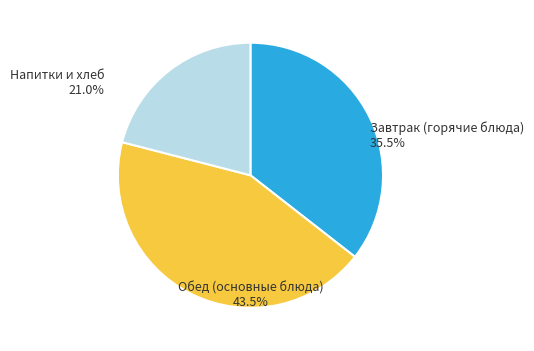

Do Завтрак (горячие блюда) and Напитки и хлеб together represent more than half of the pie?

Yes